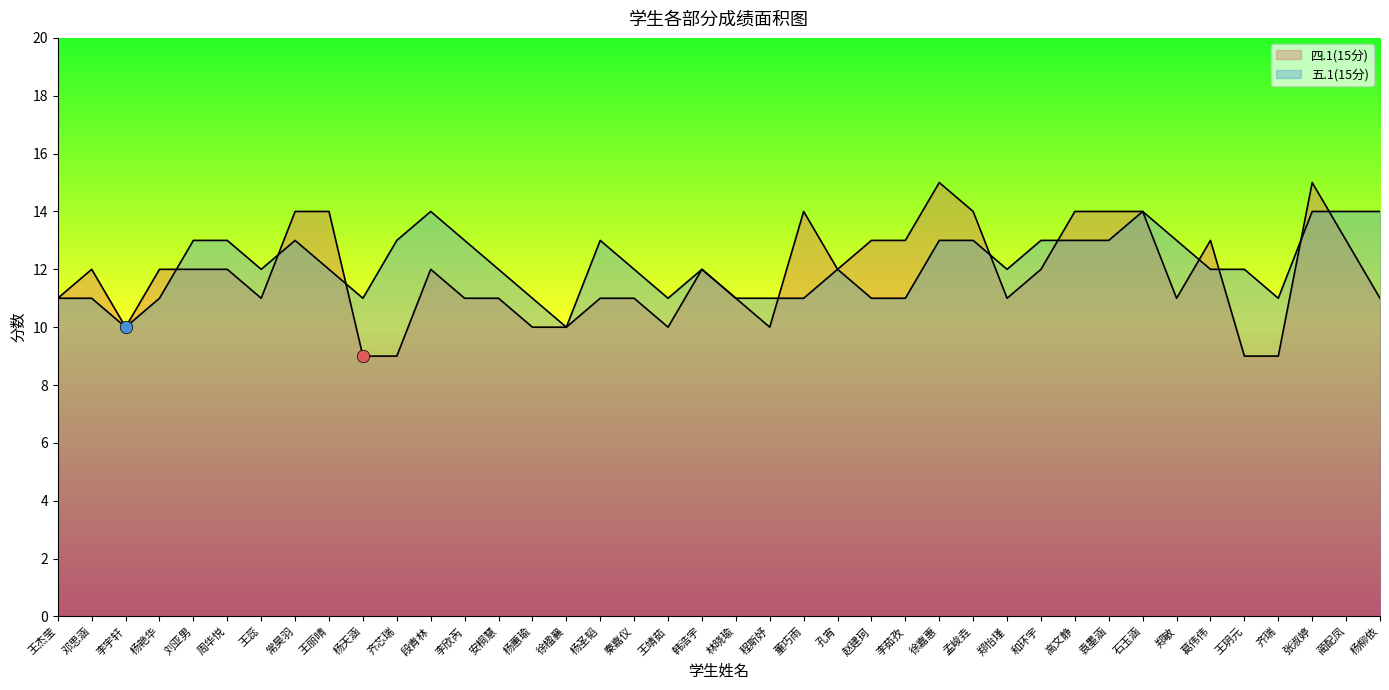

At how many categories does at least one series exceed 14?

2